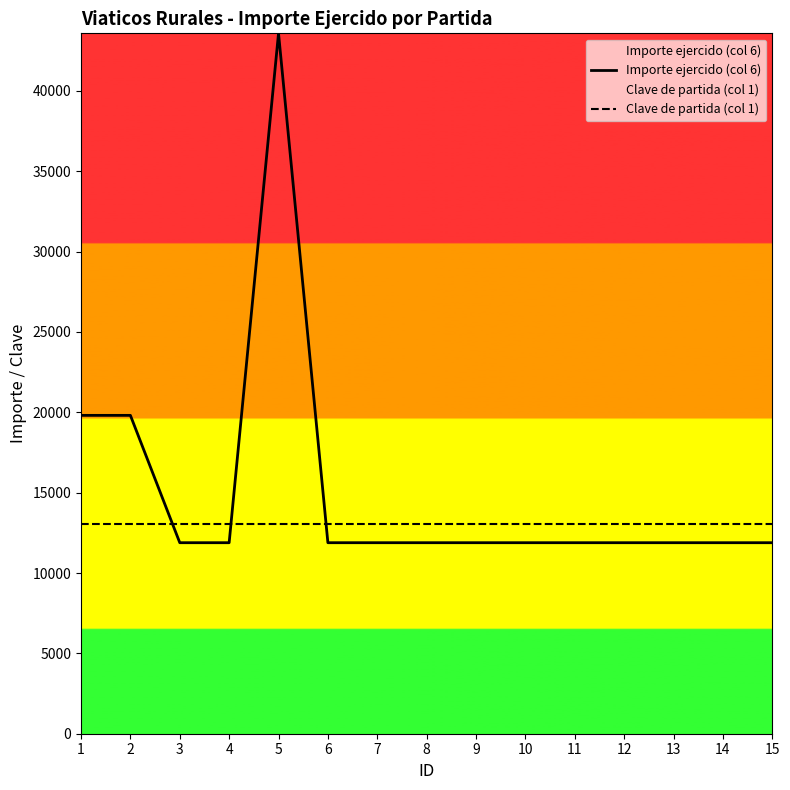

What is the value of the Clave de partida (col 1) point at the 5th from the left?

13075.8